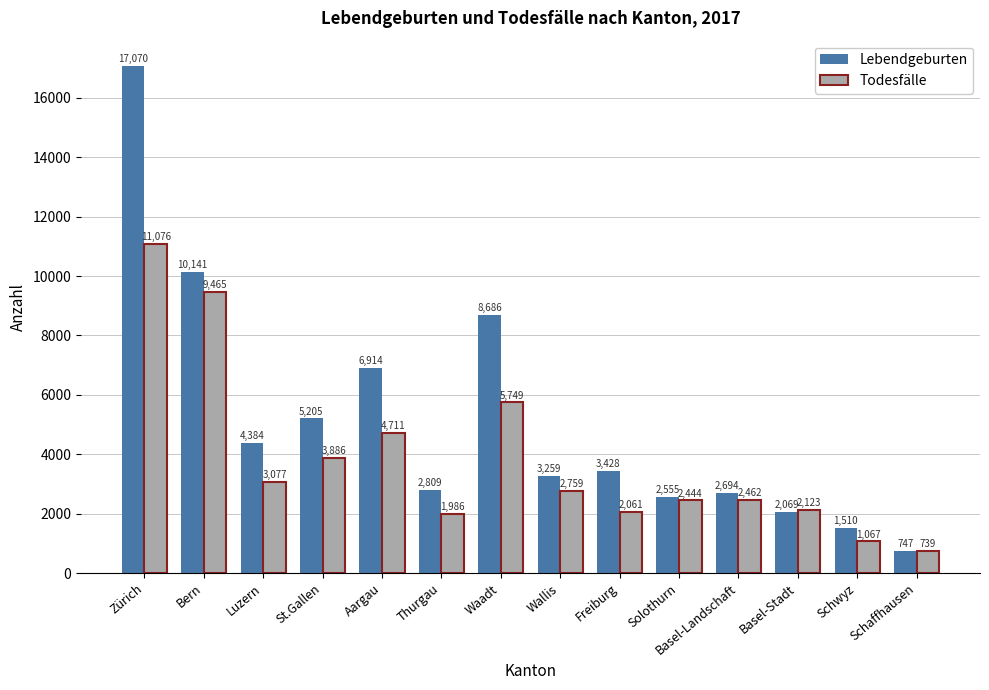

Reading right to left, transcribe all the data shown in this chart.

Lebendgeburten: Schaffhausen=747	Schwyz=1510	Basel-Stadt=2069	Basel-Landschaft=2694	Solothurn=2555	Freiburg=3428	Wallis=3259	Waadt=8686	Thurgau=2809	Aargau=6914	St.Gallen=5205	Luzern=4384	Bern=10141	Zürich=17070
Todesfälle: Schaffhausen=739	Schwyz=1067	Basel-Stadt=2123	Basel-Landschaft=2462	Solothurn=2444	Freiburg=2061	Wallis=2759	Waadt=5749	Thurgau=1986	Aargau=4711	St.Gallen=3886	Luzern=3077	Bern=9465	Zürich=11076